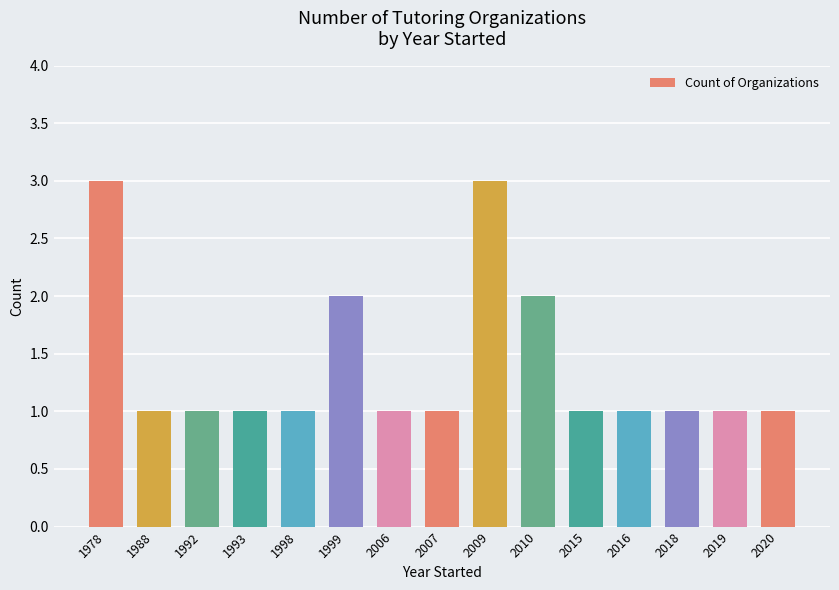

Between 2018 and 1978, which is larger?

1978